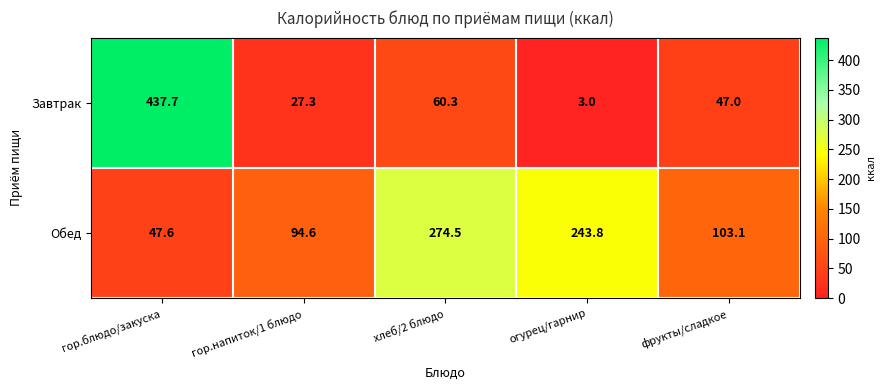

How many categories are shown in the chart?

5